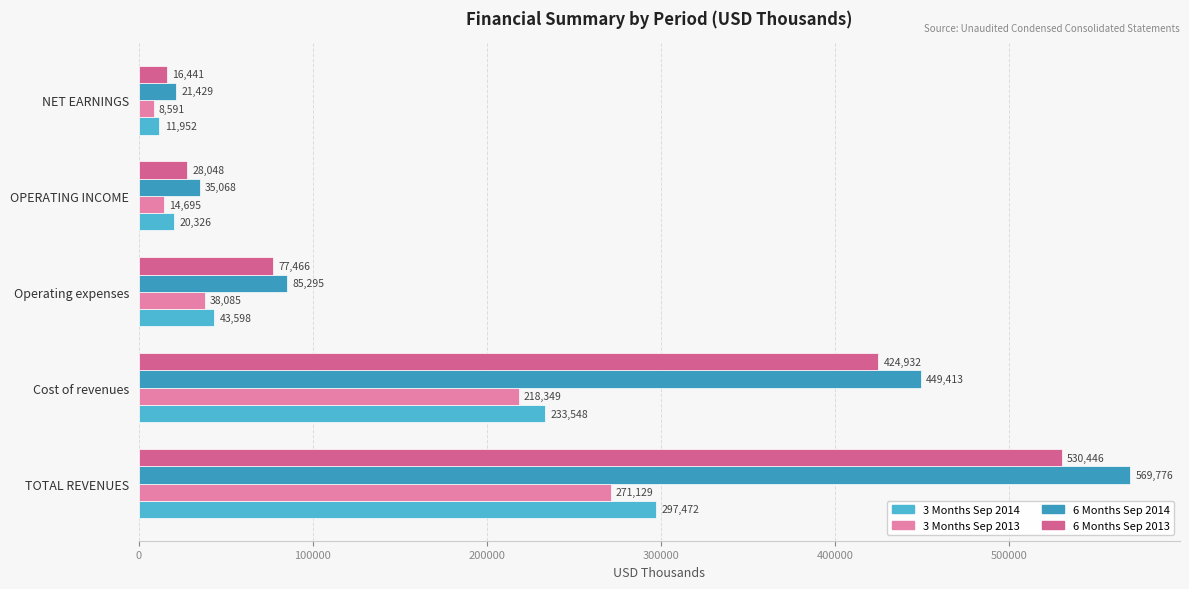

Which series has the largest range (max minus min)?

6 Months Sep 2014